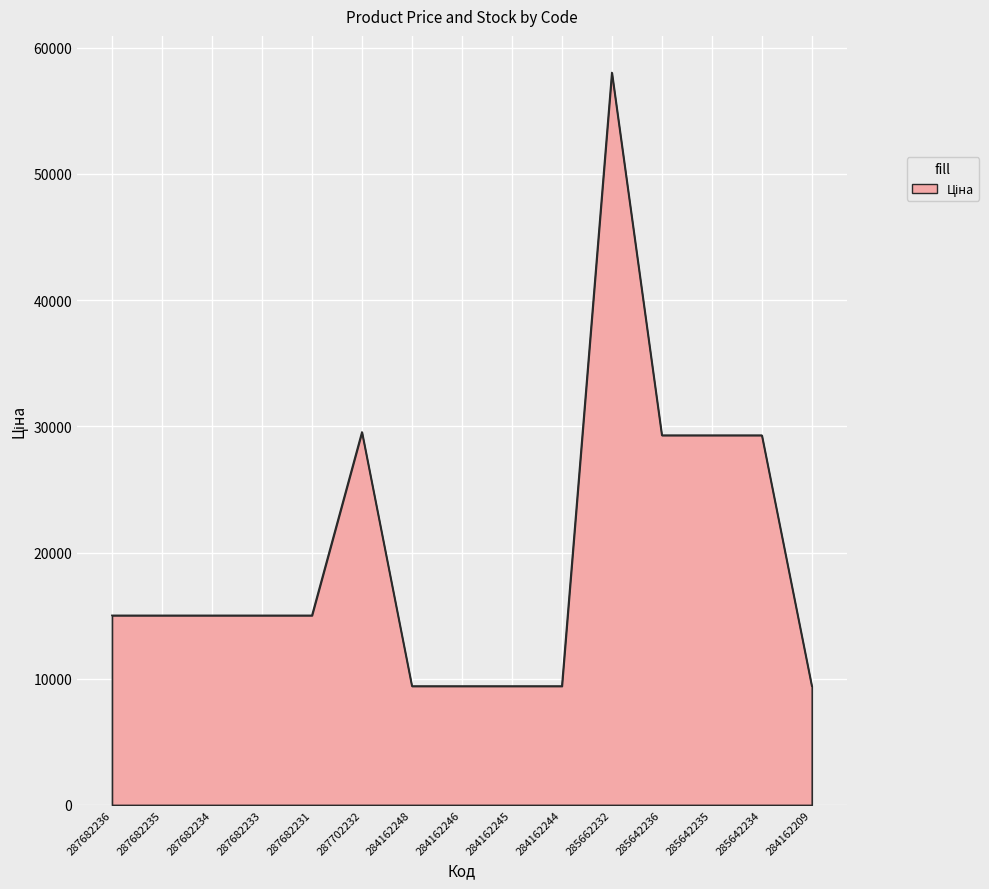

Is it true that the value at 285642234 is 29294.9?

True